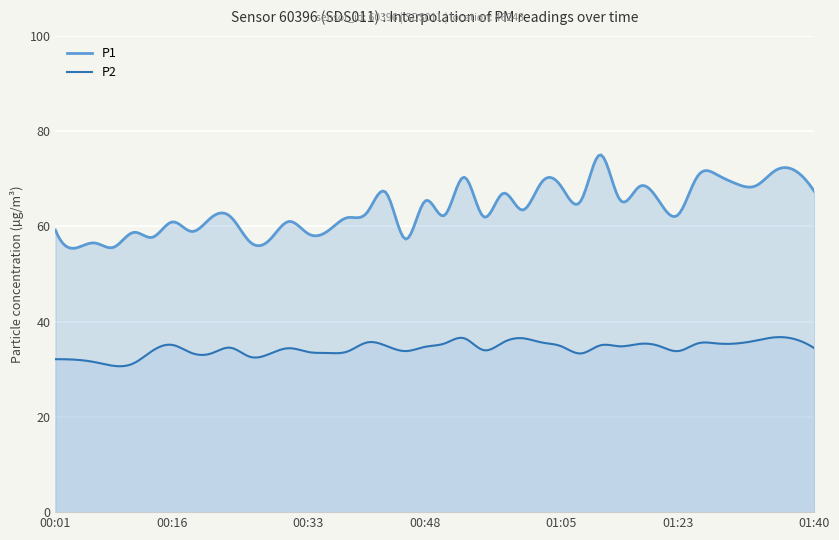

Reading right to left, list all the values displayed in this chart.

P1: 67.3	71.7	71.7	68.5	68.9	70.8	70.5	62.4	65.4	68.3	65.6	75.0	65.3	68.3	69.3	63.4	66.9	62.0	70.3	62.3	65.3	57.3	67.0	62.8	61.8	59.0	58.4	61.0	57.1	56.7	62.0	61.8	58.9	60.9	57.7	58.7	55.6	56.5	55.4	59.2
P2: 34.4	36.3	36.7	36.0	35.4	35.4	35.4	33.8	34.9	35.3	34.8	35.0	33.3	34.8	35.6	36.5	35.6	34.0	36.5	35.4	34.7	33.8	34.9	35.6	33.7	33.4	33.6	34.4	33.2	32.6	34.5	33.3	33.4	35.1	33.9	31.2	30.7	31.5	32.0	32.1